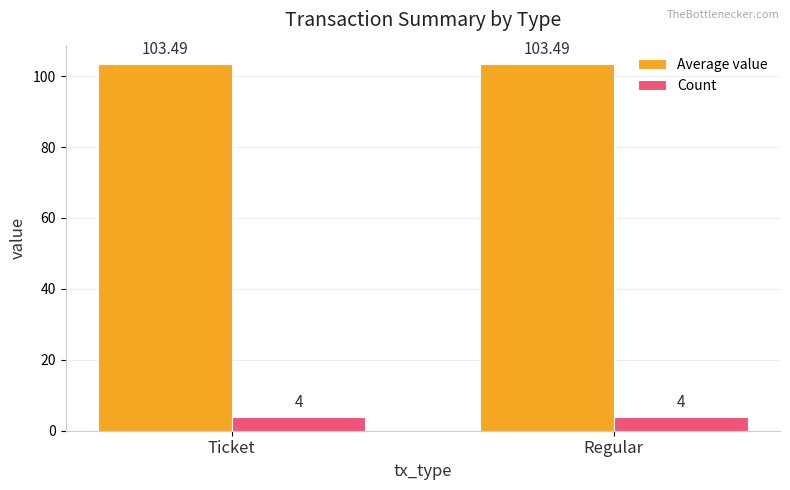

Reading right to left, extract all data points from this chart.

Average value: 103.5	103.5
Count: 4.0	4.0